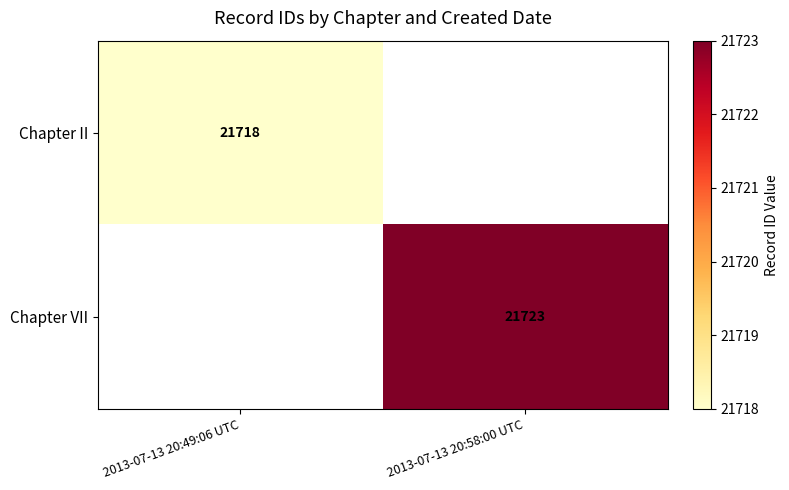

The value of Chapter VII at 2013-07-13 20:58:00 UTC is 21723. True or false?

True